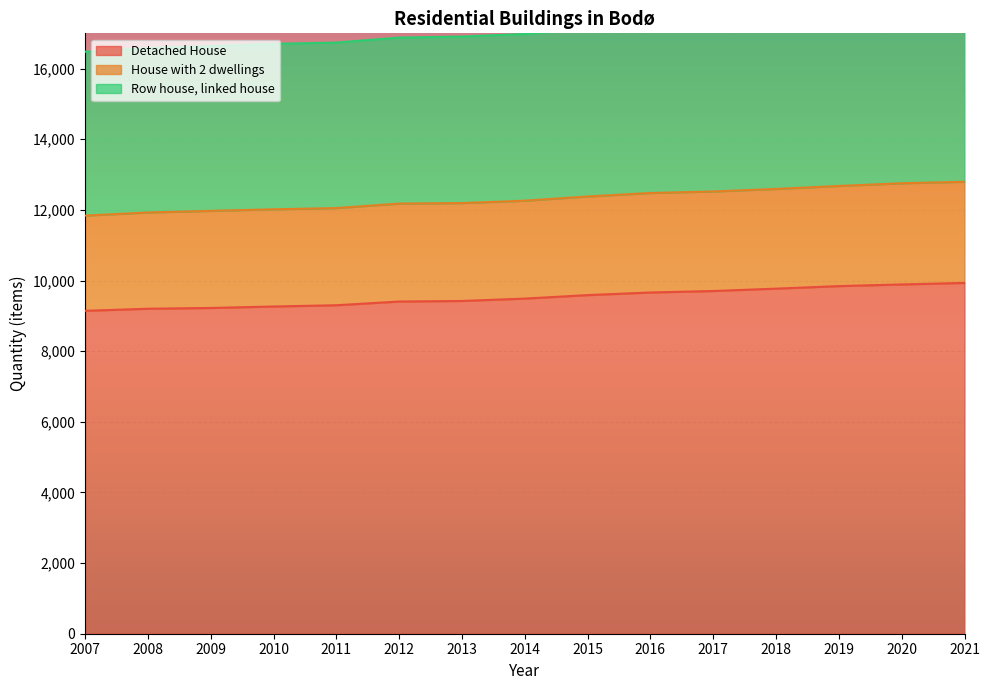

True or false: House with 2 dwellings and Detached House cross at least once.

False